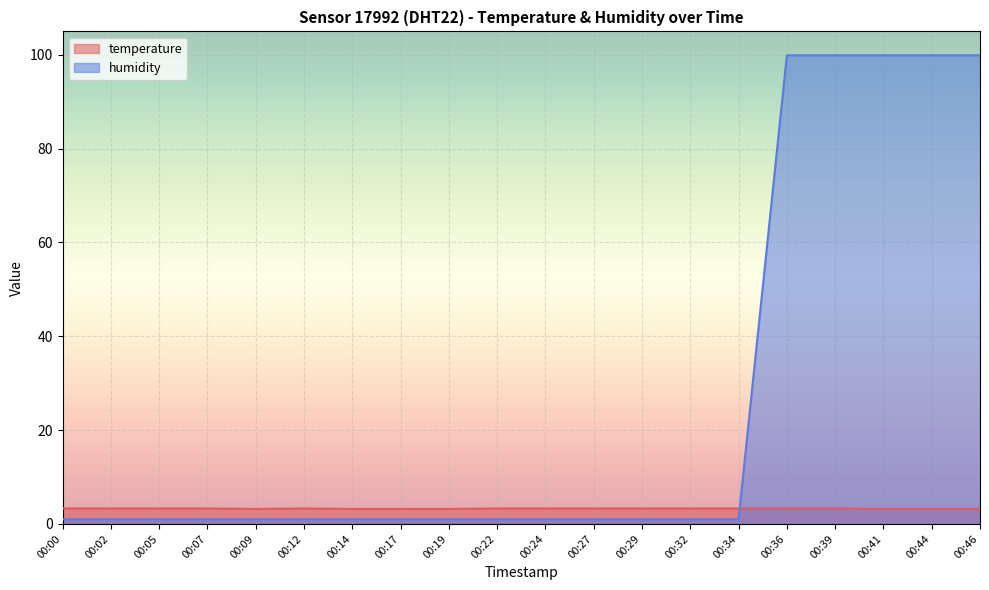

The value of temperature at 00:19 is 4.6. True or false?

False